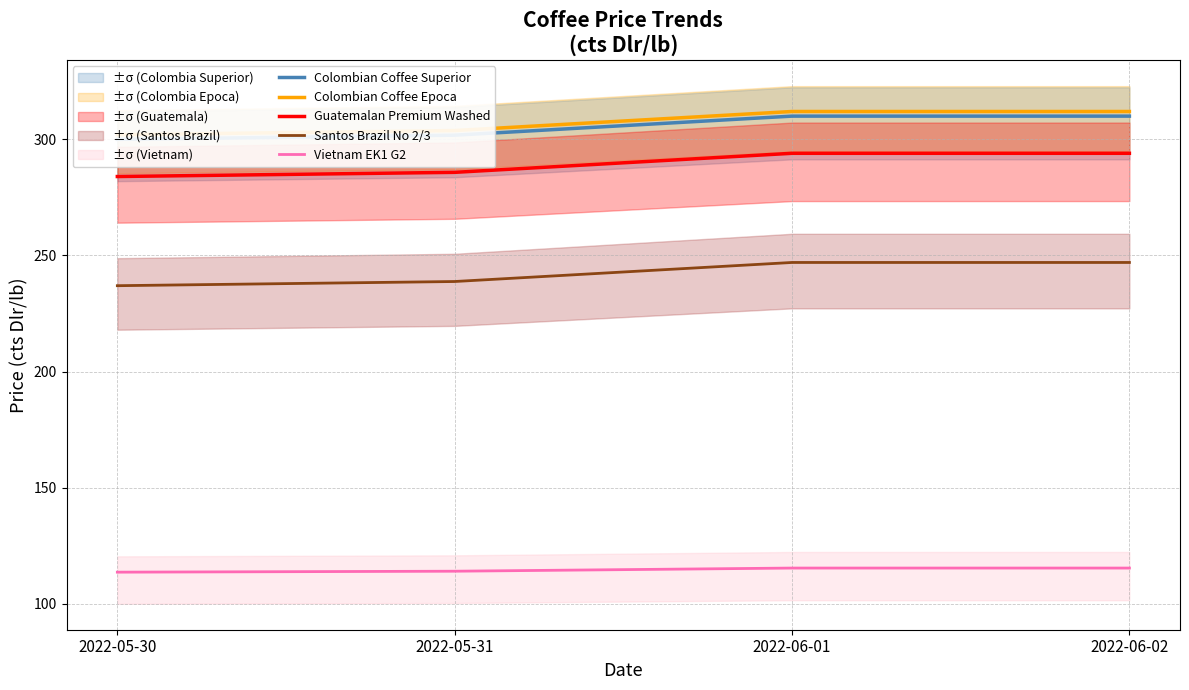

Reading left to right, list all the values displayed in this chart.

Colombian Coffee Superior: 299.9	301.8	309.9	309.9
Colombian Coffee Epoca: 301.9	303.8	311.9	311.9
Guatemalan Premium Washed: 283.9	285.8	293.9	293.9
Santos Brazil No 2/3: 236.9	238.8	246.9	246.9
Vietnam EK1 G2: 113.6	114.0	115.4	115.4